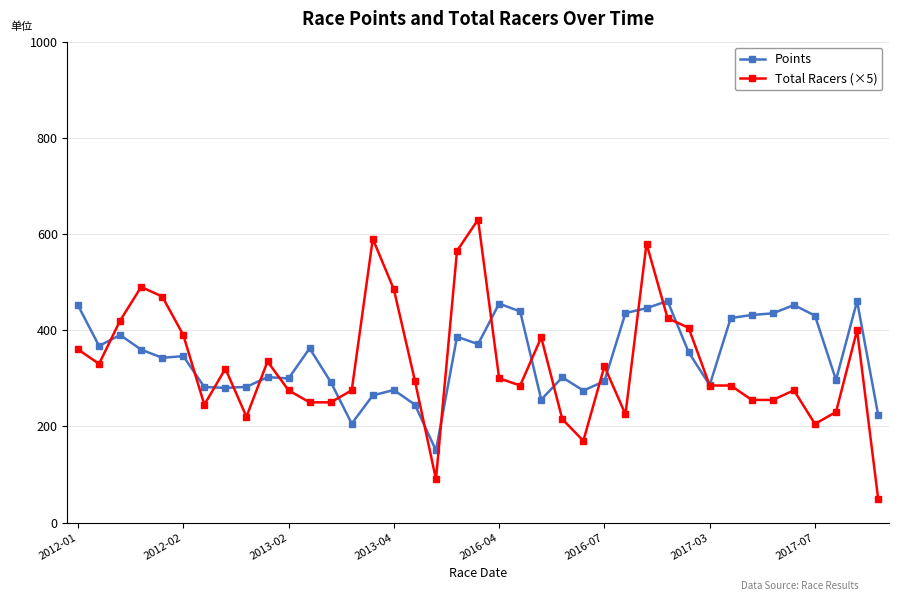

What are all the series names shown in the legend?

Points, Total Racers (×5)